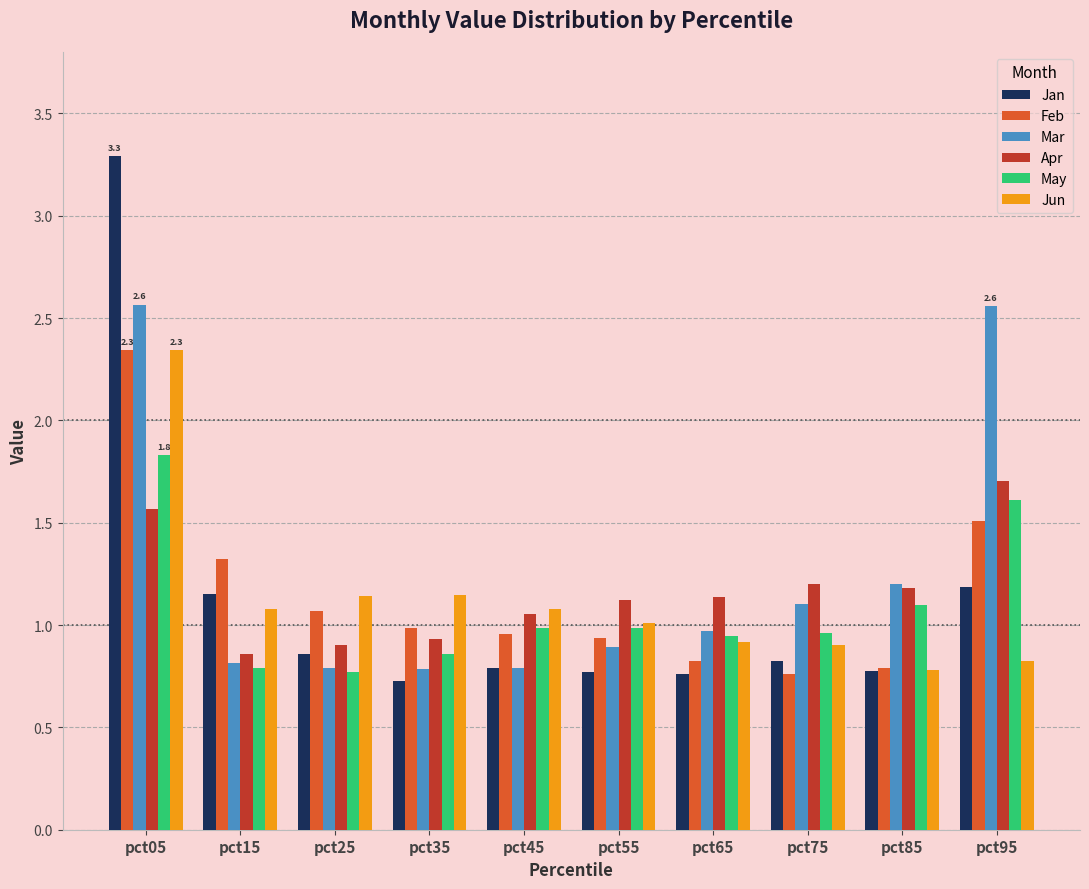

At how many categories does at least one series exceed 2?

2